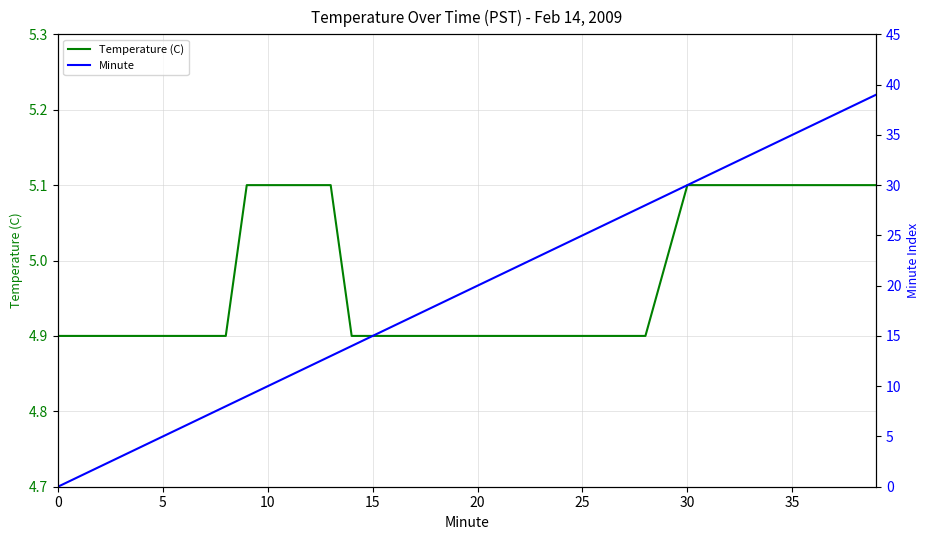

Is this an area chart (filled region under the line)?

No